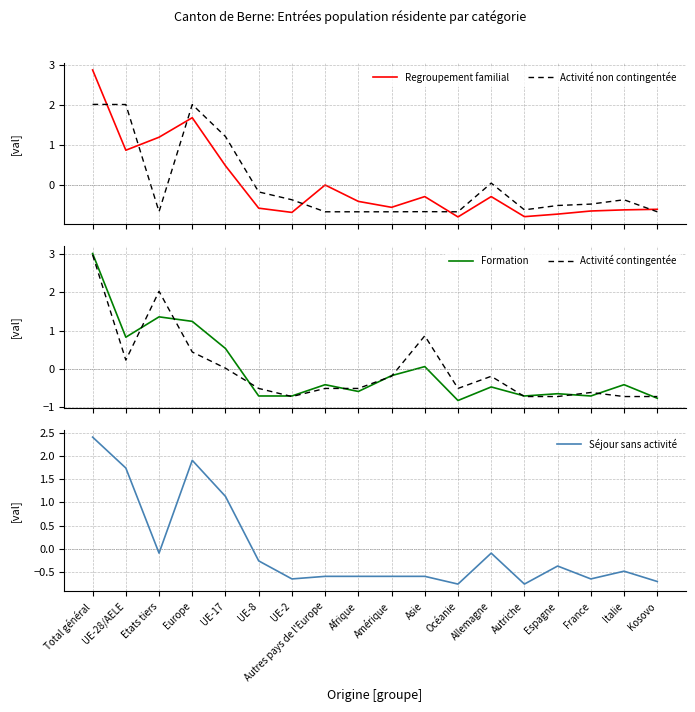

Does the chart have visible grid lines?

Yes